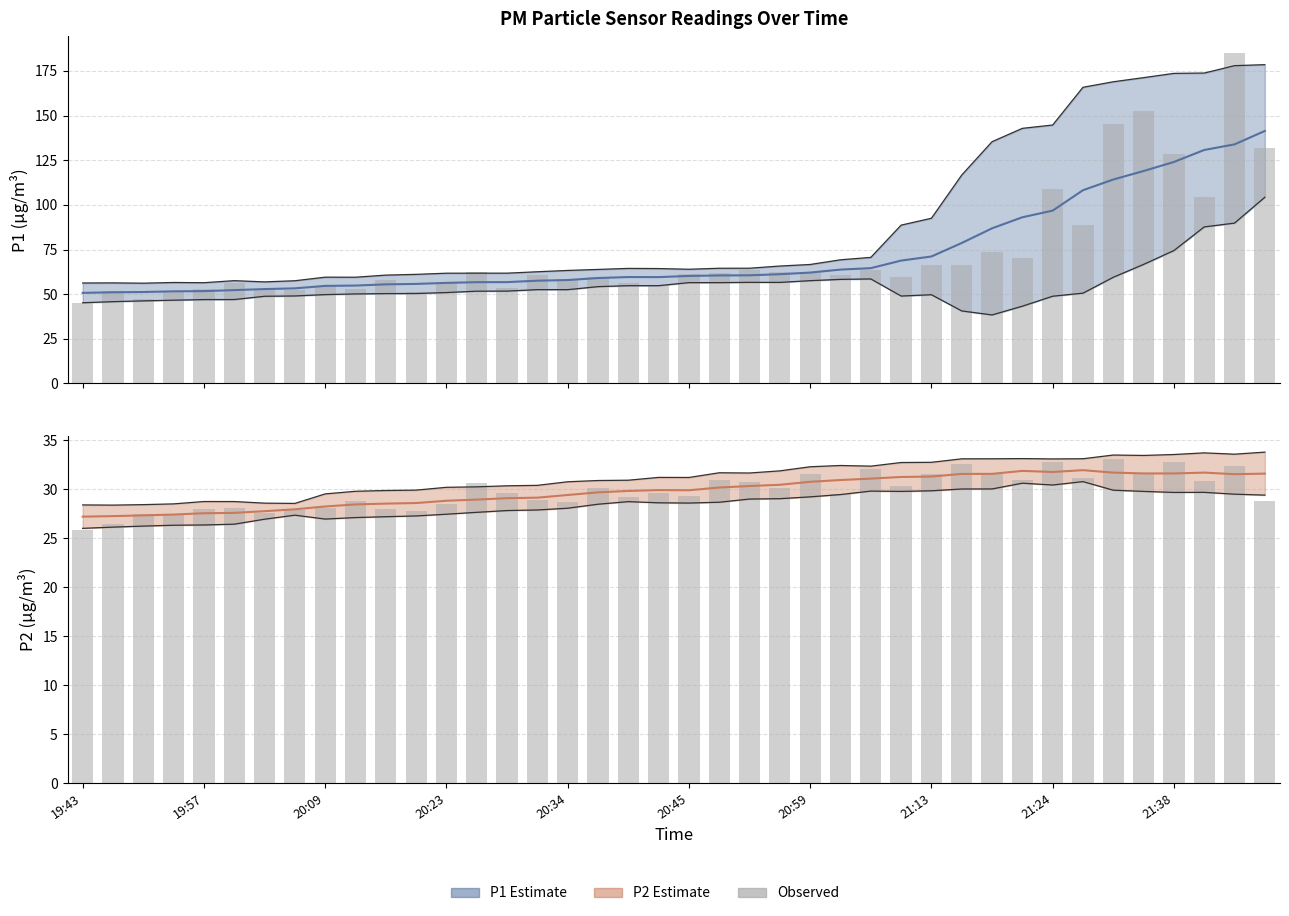

What is the sum of all P1 estimate values?

2898.2